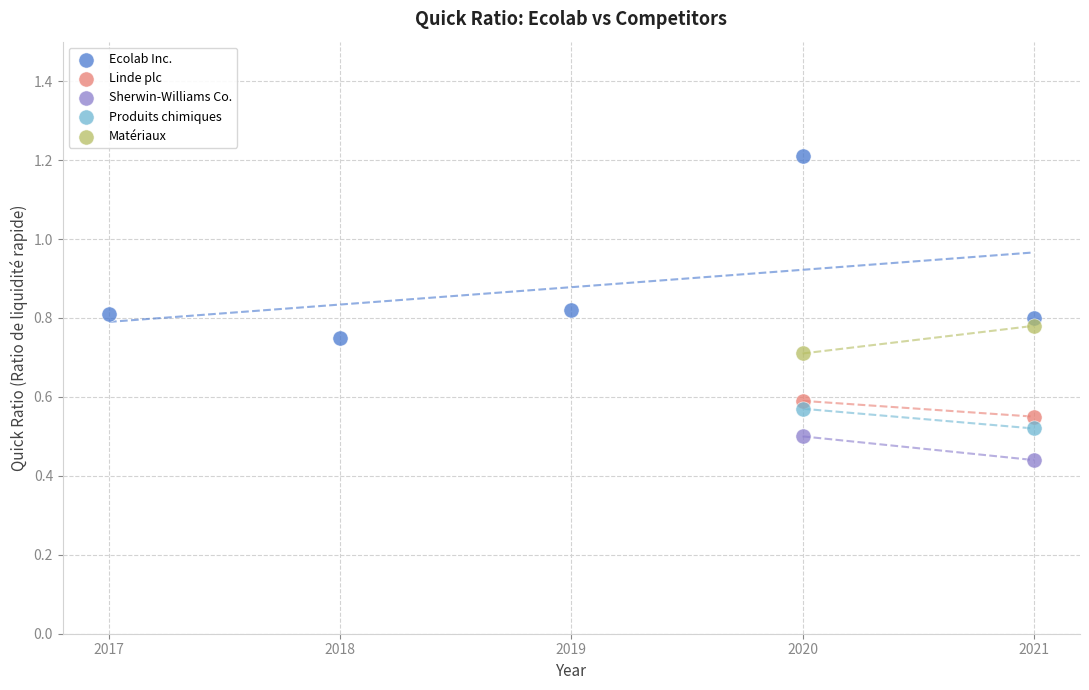

What are all the series names shown in the legend?

Ecolab Inc., Linde plc, Sherwin-Williams Co., Produits chimiques, Matériaux